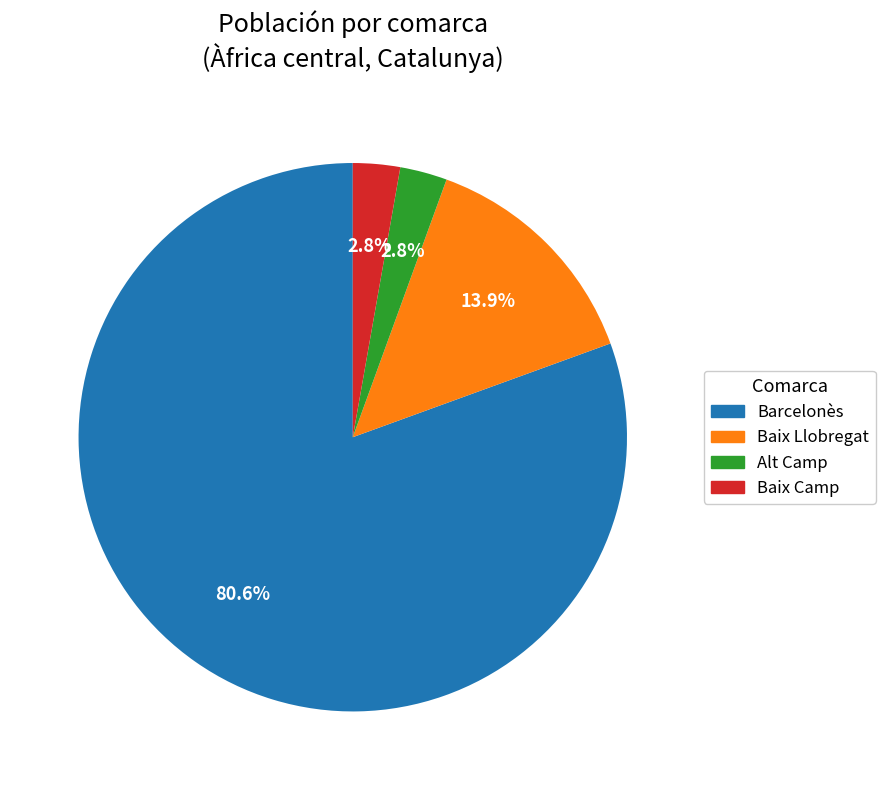

How many segments does this pie chart have?

4